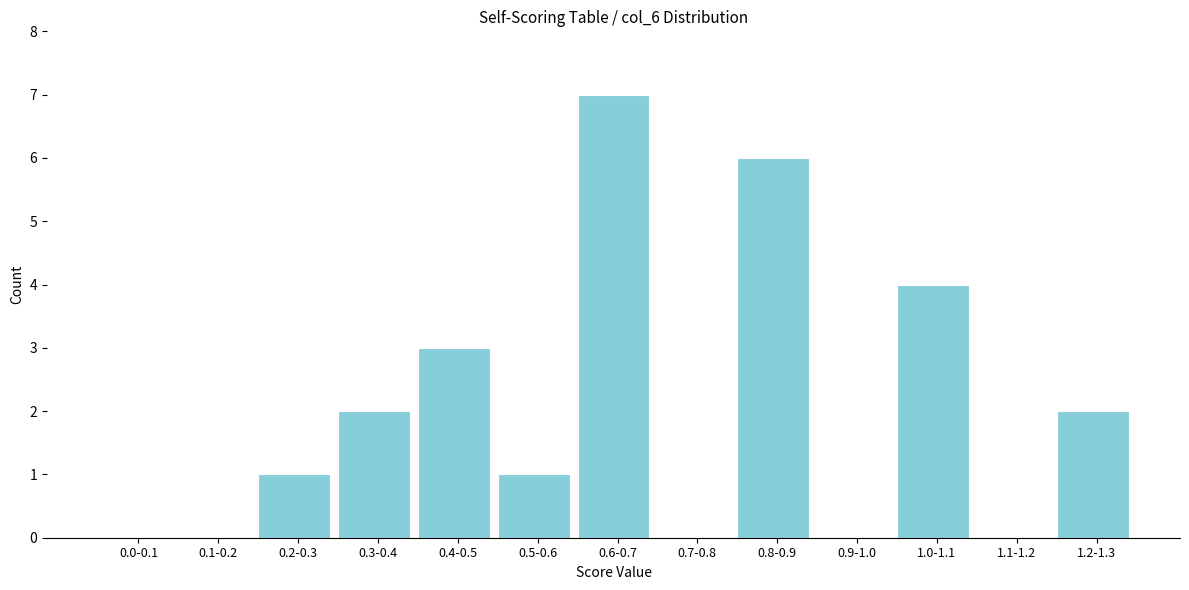

Reading left to right, extract all data points from this chart.

0.0-0.1=0	0.1-0.2=0	0.2-0.3=1	0.3-0.4=2	0.4-0.5=3	0.5-0.6=1	0.6-0.7=7	0.7-0.8=0	0.8-0.9=6	0.9-1.0=0	1.0-1.1=4	1.1-1.2=0	1.2-1.3=2